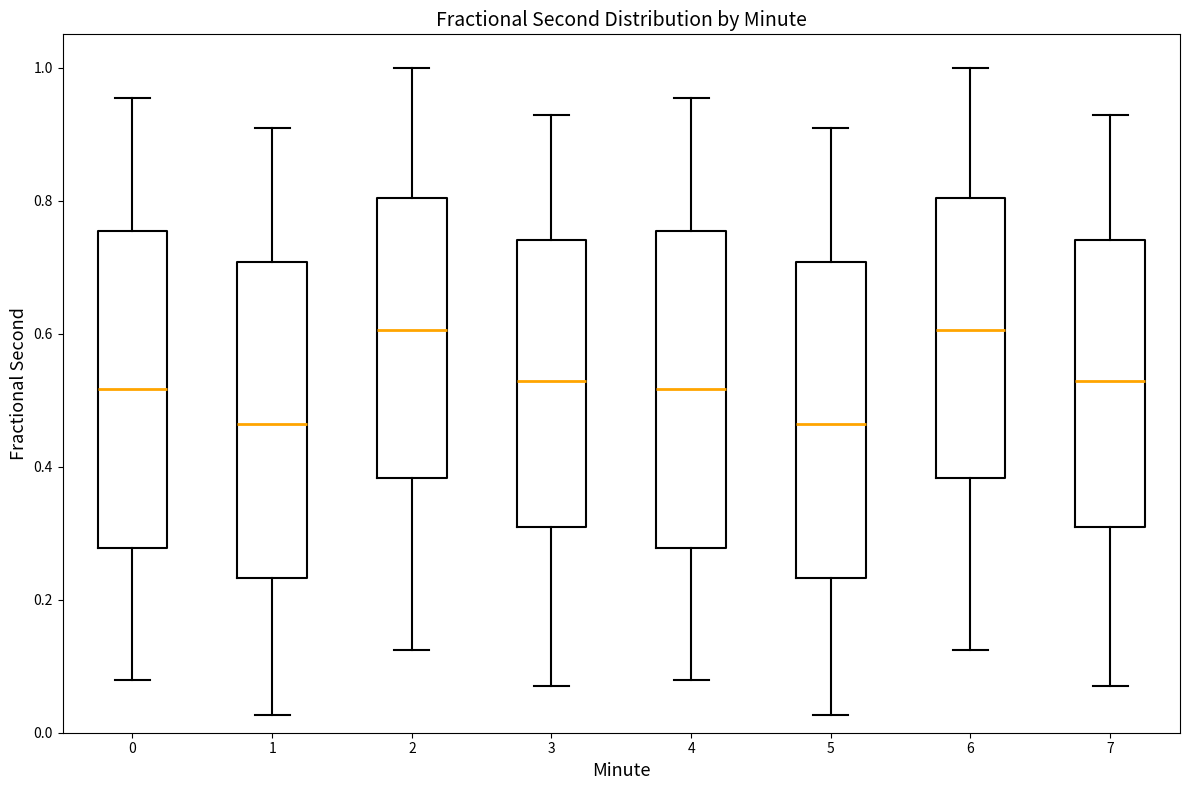

Reading left to right, read every box against the y-axis: the position of its median line, the range the box covers, and the ends of its whiskers. The values are not printed on the chart, so give them approximately, as read against the axis.

0: median 0.52, box 0.28 to 0.76, whiskers 0.08 to 0.96
1: median 0.46, box 0.24 to 0.70, whiskers 0.02 to 0.90
2: median 0.60, box 0.38 to 0.80, whiskers 0.12 to 1.00
3: median 0.52, box 0.30 to 0.74, whiskers 0.08 to 0.92
4: median 0.52, box 0.28 to 0.76, whiskers 0.08 to 0.96
5: median 0.46, box 0.24 to 0.70, whiskers 0.02 to 0.90
6: median 0.60, box 0.38 to 0.80, whiskers 0.12 to 1.00
7: median 0.52, box 0.30 to 0.74, whiskers 0.08 to 0.92